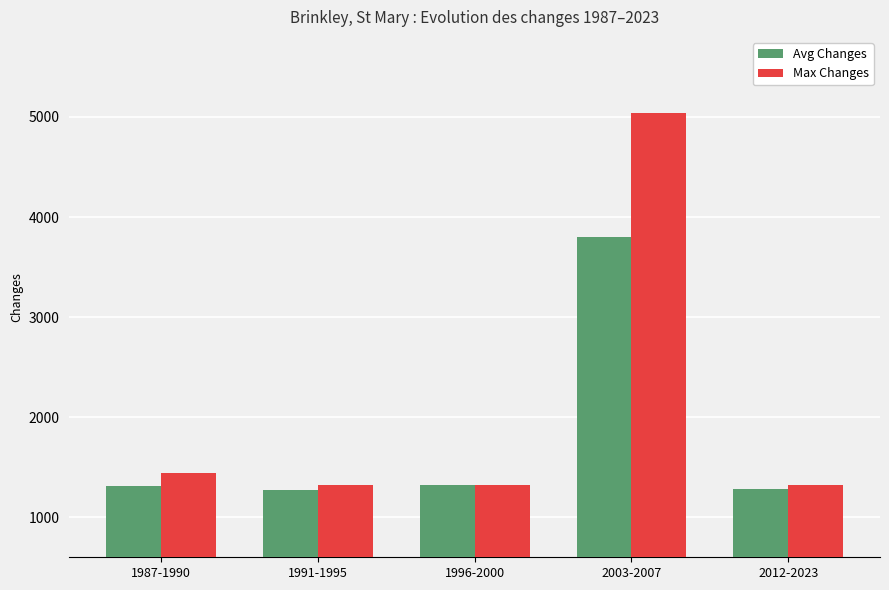

How many distinct data groups are displayed?

2